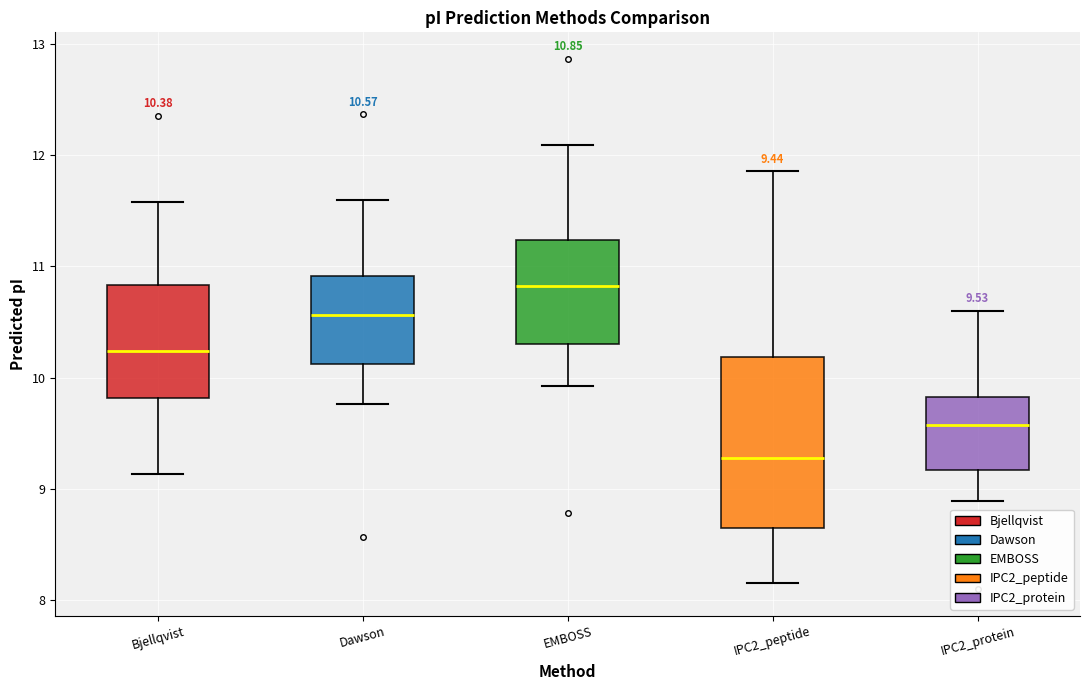

Comparing the boxes themselves (not the whiskers), which one is the tallest?

IPC2_peptide